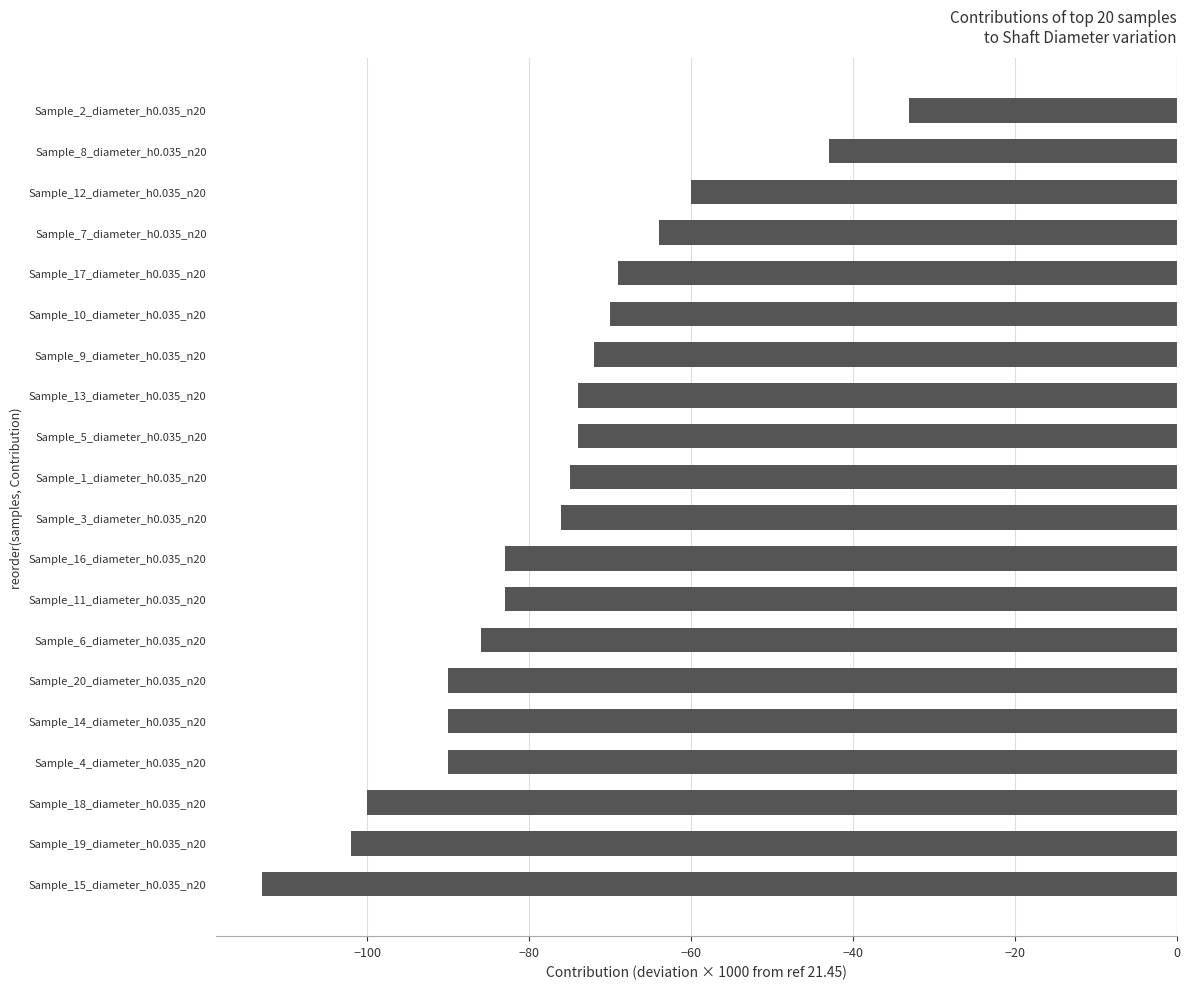

What is the maximum value shown in the chart?

-33